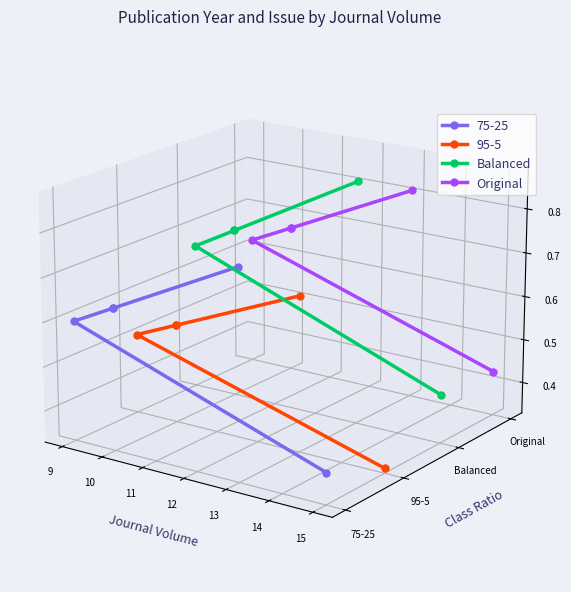

Which series ends up on top after the final intersection of Original and Balanced?

Balanced